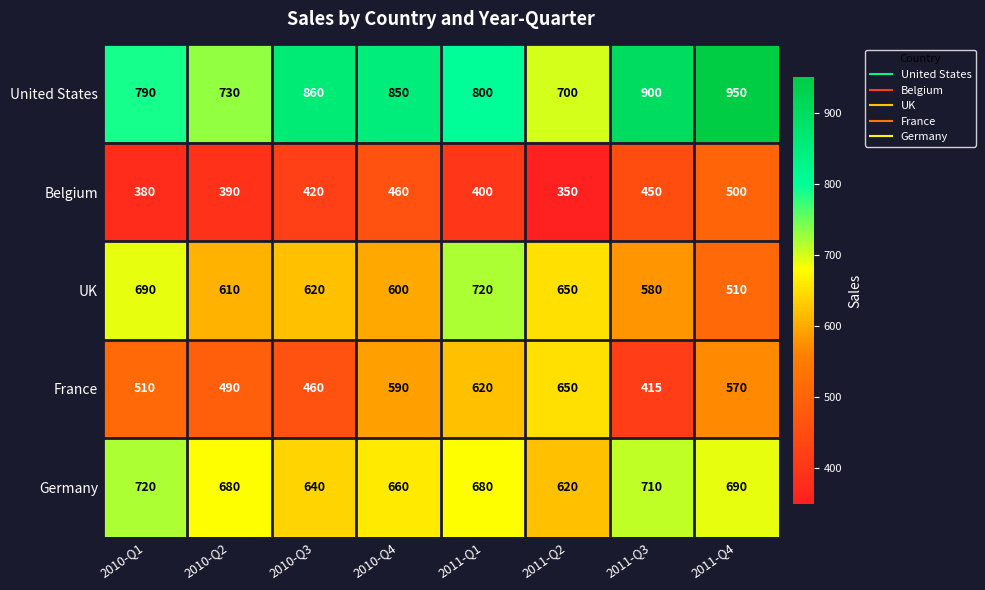

Which series changed the most between 2010-Q1 and 2010-Q3?

Germany